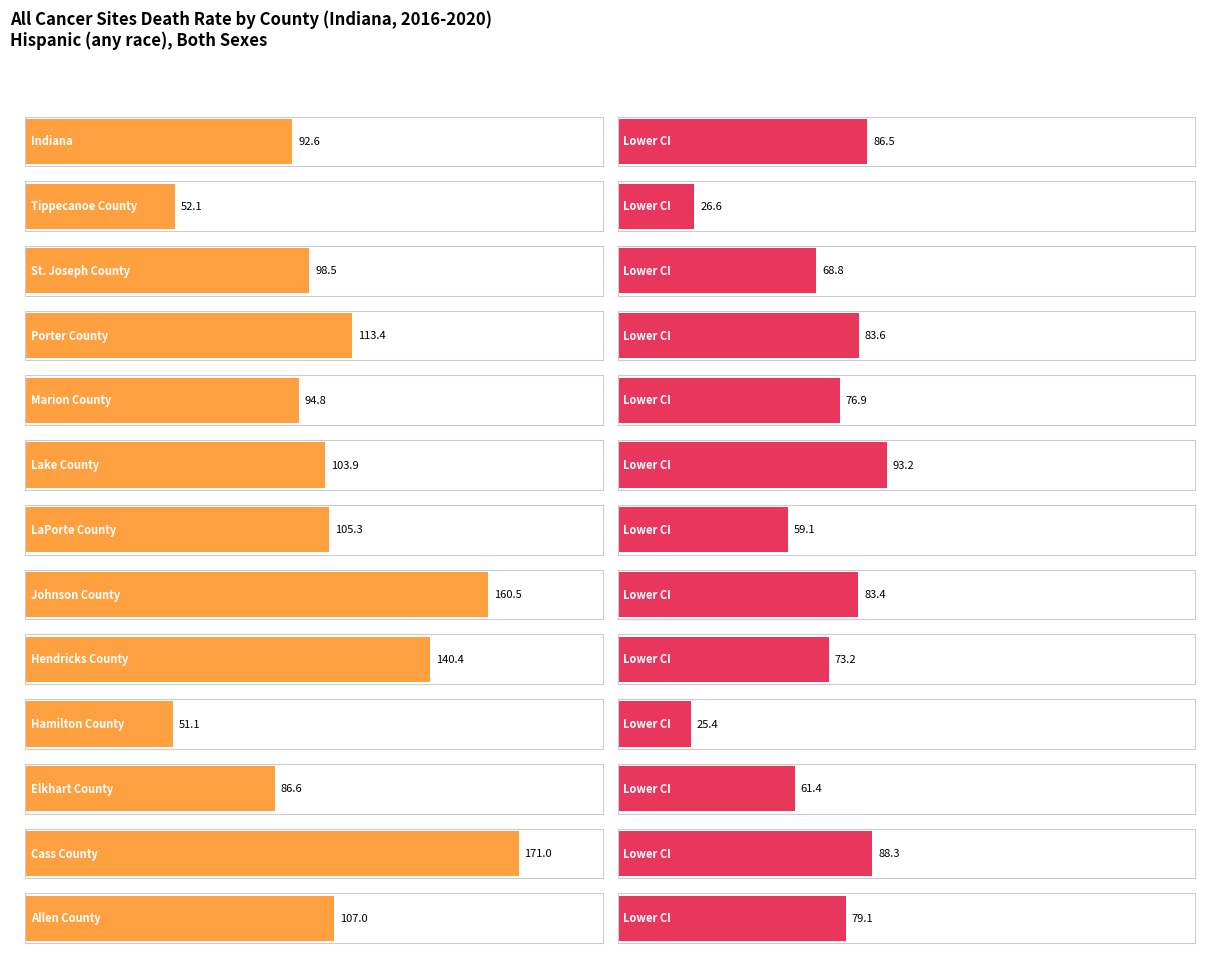

Reading left to right, transcribe all the data shown in this chart.

Age-Adjusted Death Rate: Indiana=92.6	Tippecanoe County=52.1	St. Joseph County=98.5	Porter County=113.4	Marion County=94.8	Lake County=103.9	LaPorte County=105.3	Johnson County=160.5	Hendricks County=140.4	Hamilton County=51.1	Elkhart County=86.6	Cass County=171.0	Allen County=107.0
Lower CI: Indiana=86.5	Tippecanoe County=26.6	St. Joseph County=68.8	Porter County=83.6	Marion County=76.9	Lake County=93.2	LaPorte County=59.1	Johnson County=83.4	Hendricks County=73.2	Hamilton County=25.4	Elkhart County=61.4	Cass County=88.3	Allen County=79.1